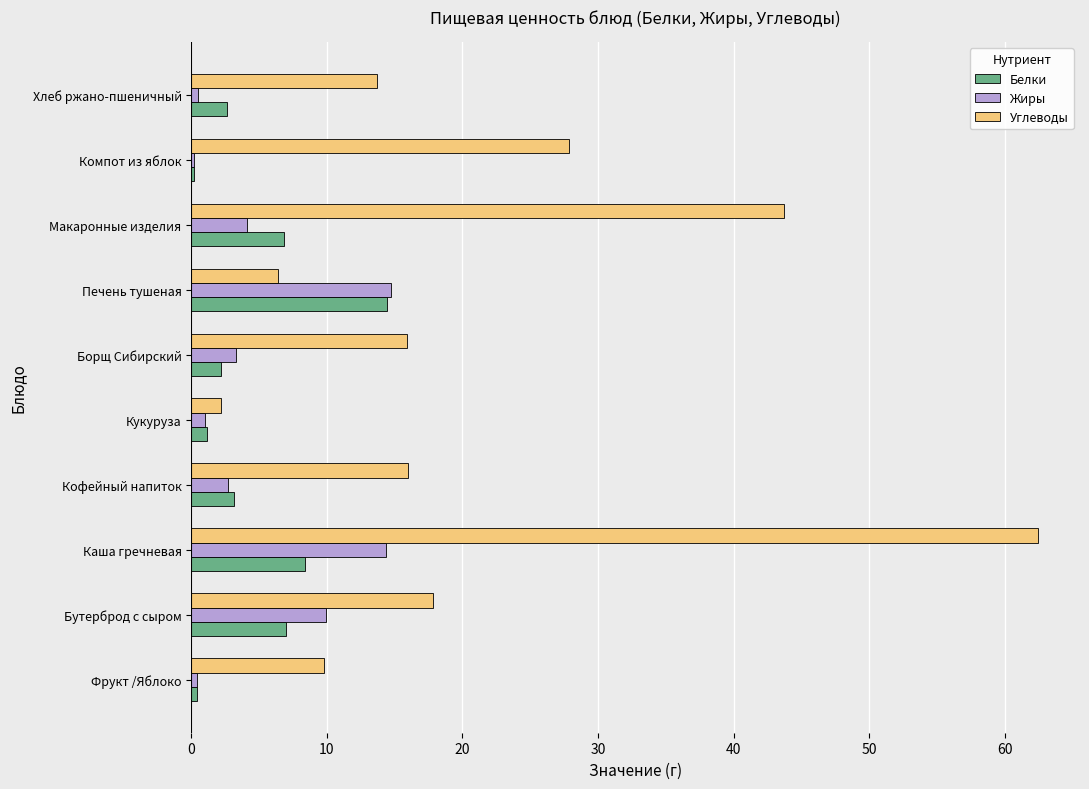

The Жиры series shows 3.3 at Борщ Сибирский. True or false?

True